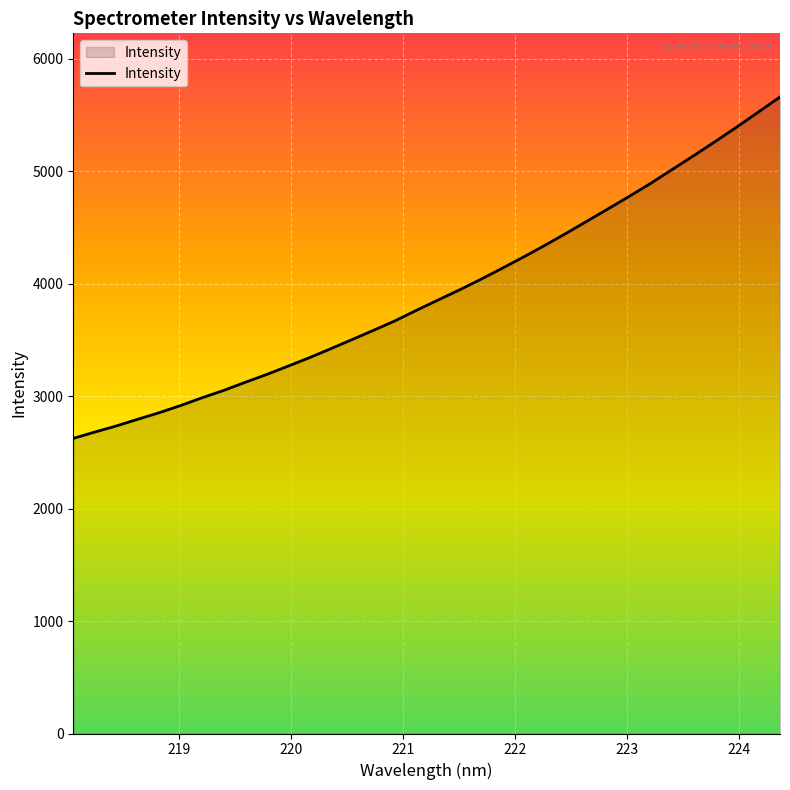

What is the smallest value displayed?

2624.9